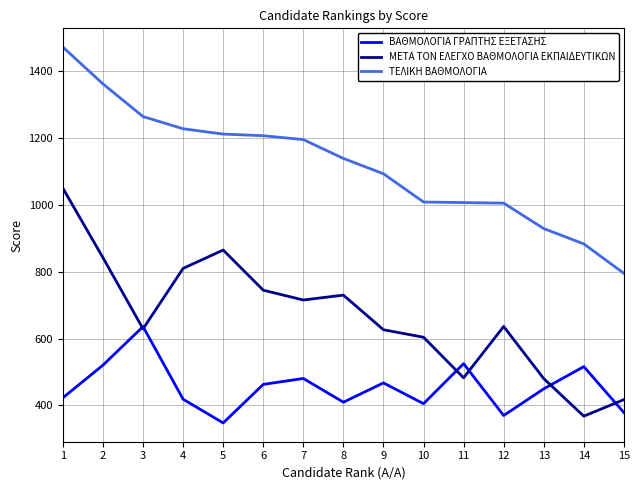

What is the sum of all ΤΕΛΙΚΗ ΒΑΘΜΟΛΟΓΙΑ values?

16806.0